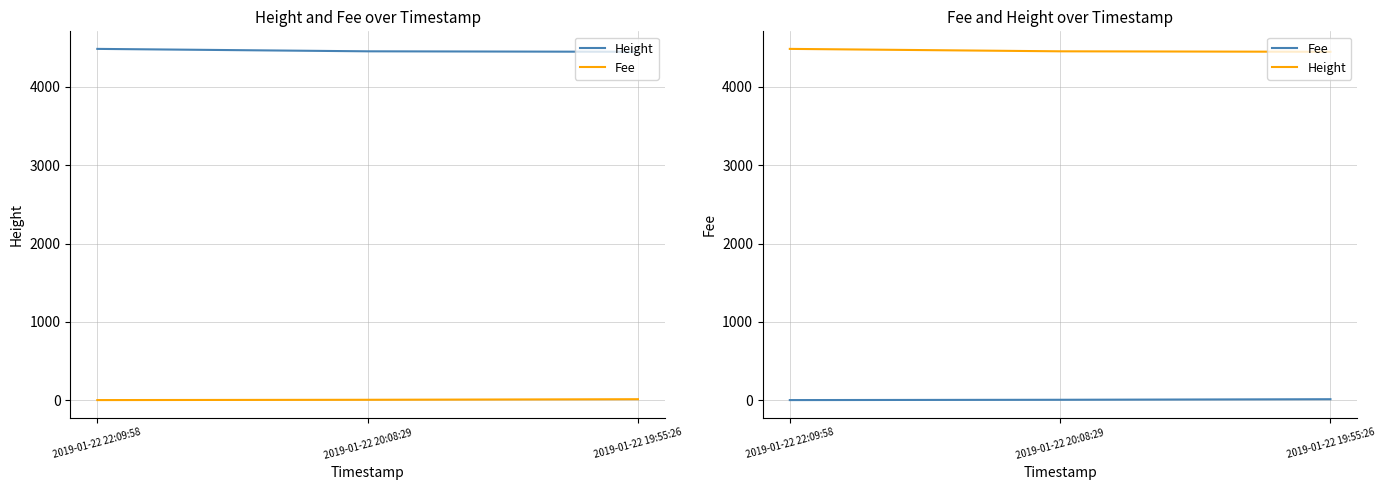

Is it true that Fee equals 0.0 at 2019-01-22 22:09:58?

False